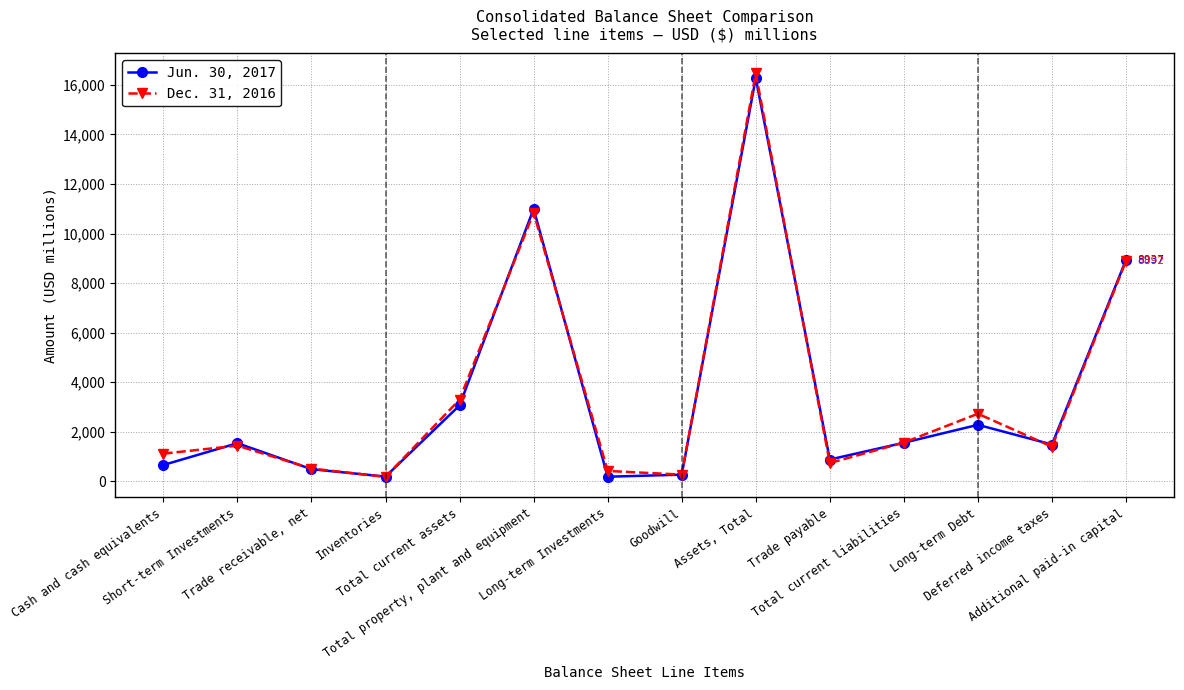

Read the Dec. 31, 2016 value at Total current assets, to the nearest 50.

3300